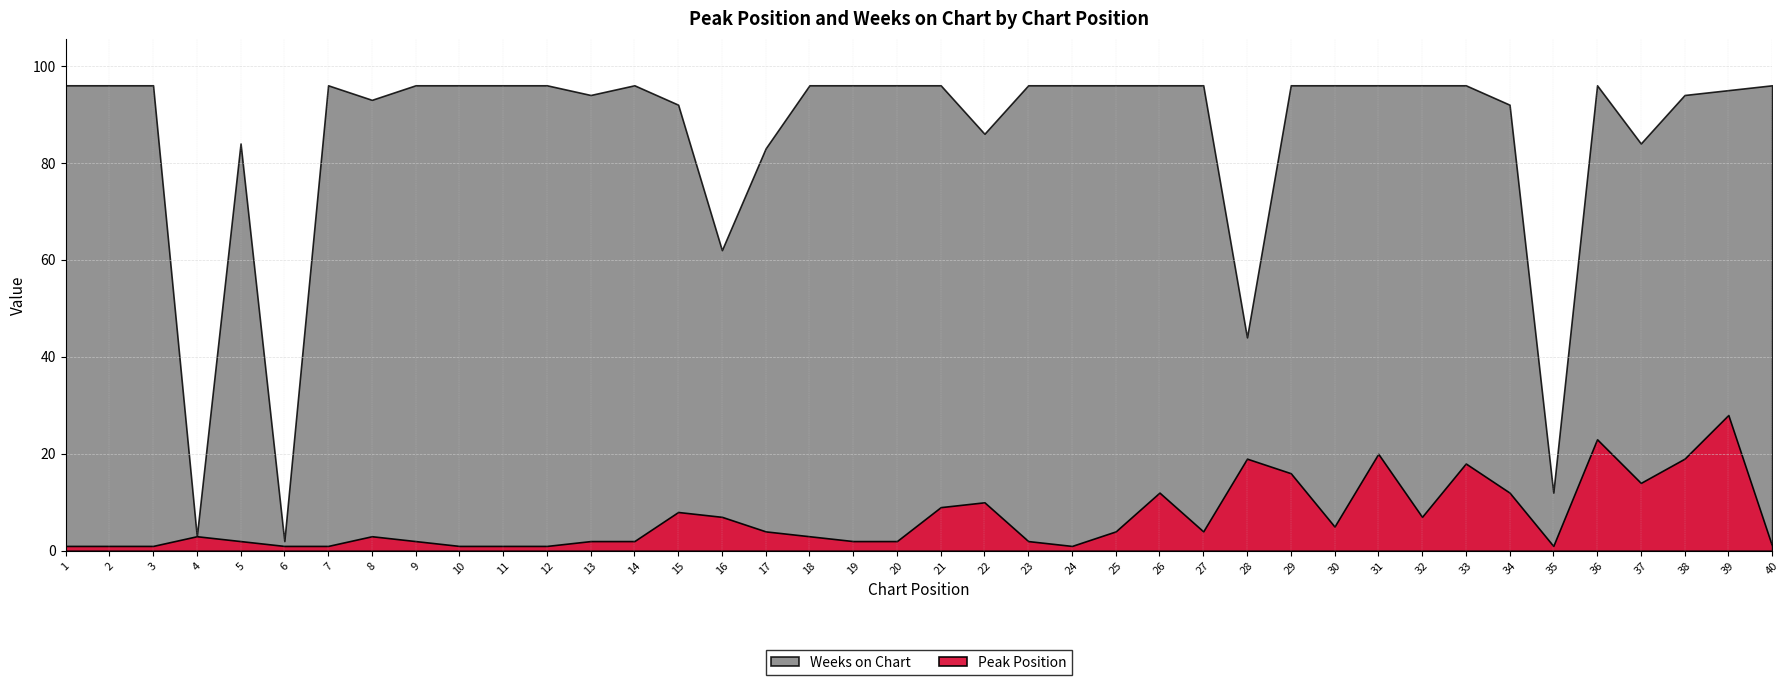

Does the chart display data point markers on the line(s)?

No